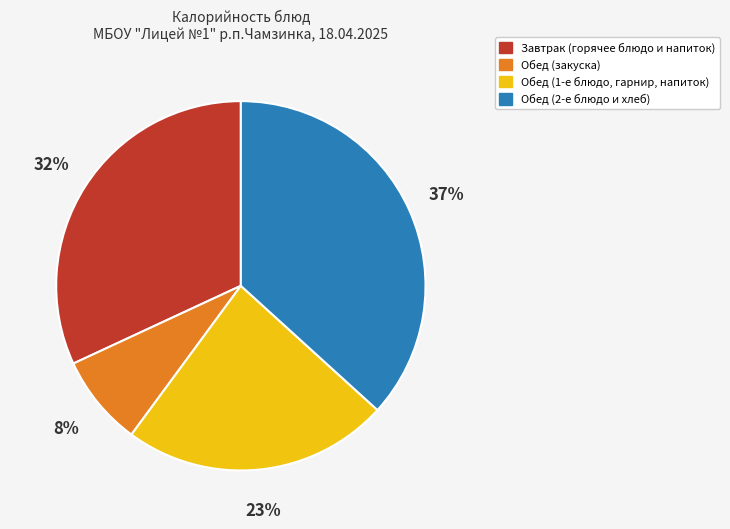

To the nearest percent, what is the average slice percentage?

25%